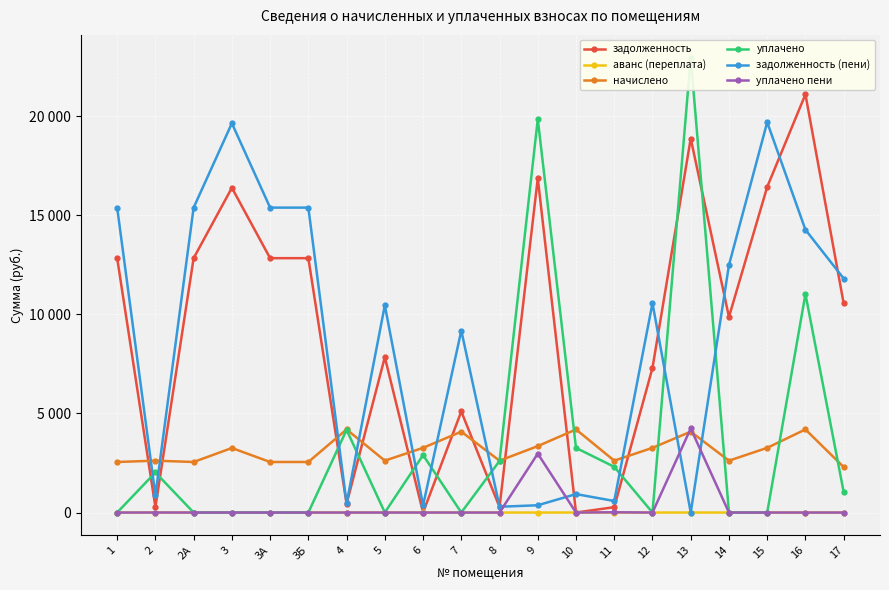

Reading right to left, extract all data points from this chart.

задолженность: 10556.0	21109.0	16435.2	9873.8	18880.0	7304.2	271.1	0.0	16871.8	276.9	5102.8	0.0	7842.7	444.2	12840.0	12840.0	16391.5	12840.0	276.5	12840.0
аванс (переплата): 0.0	0.0	0.0	0.0	0.0	0.0	0.0	0.7	0.0	0.0	0.0	2.9	0.0	0.0	0.0	0.0	0.0	0.0	0.0	0.0
начислено: 2296.3	4194.6	3265.9	2617.8	4082.4	3265.9	2617.8	4194.6	3352.7	2617.8	4082.4	3265.9	2617.8	4194.6	2551.5	2551.5	3257.3	2551.5	2617.8	2551.5
уплачено: 1039.0	11027.9	0.0	0.0	22962.4	0.0	2307.5	3262.0	19857.2	2603.0	0.0	2900.6	0.0	4173.0	0.0	0.0	0.0	0.0	2022.6	0.0
задолженность (пени): 11813.4	14275.7	19701.1	12491.7	0.0	10570.1	581.4	931.9	367.2	291.7	9185.2	362.4	10460.6	465.9	15391.5	15391.5	19648.8	15391.5	871.7	15391.5
уплачено пени: 0.0	0.0	0.0	0.0	4243.6	0.0	13.5	0.0	2972.8	0.0	0.0	0.0	0.0	0.0	0.0	0.0	0.0	0.0	1.4	0.0